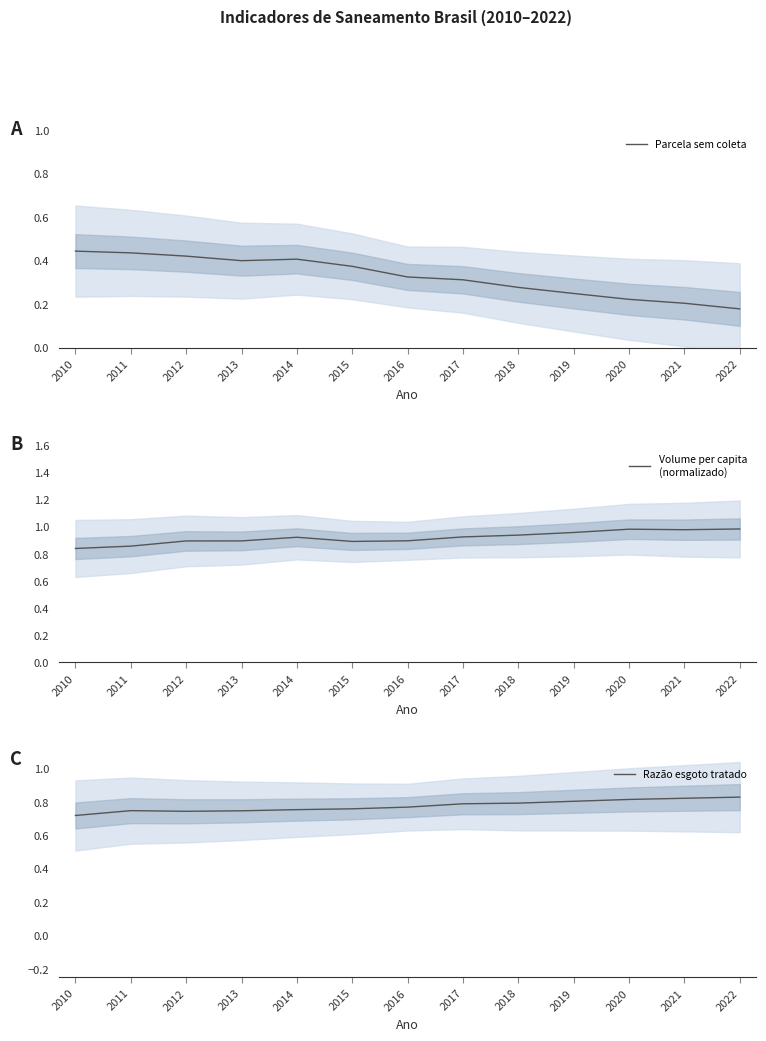

What is the total value across all series at 2018?

2.0